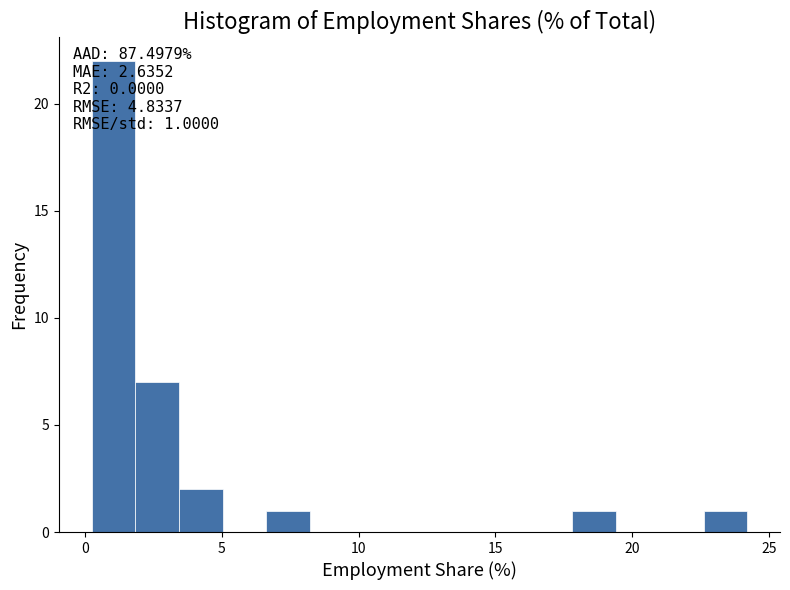

Read against the x-axis, roughly where is the centre of the tallest bar?

1.0